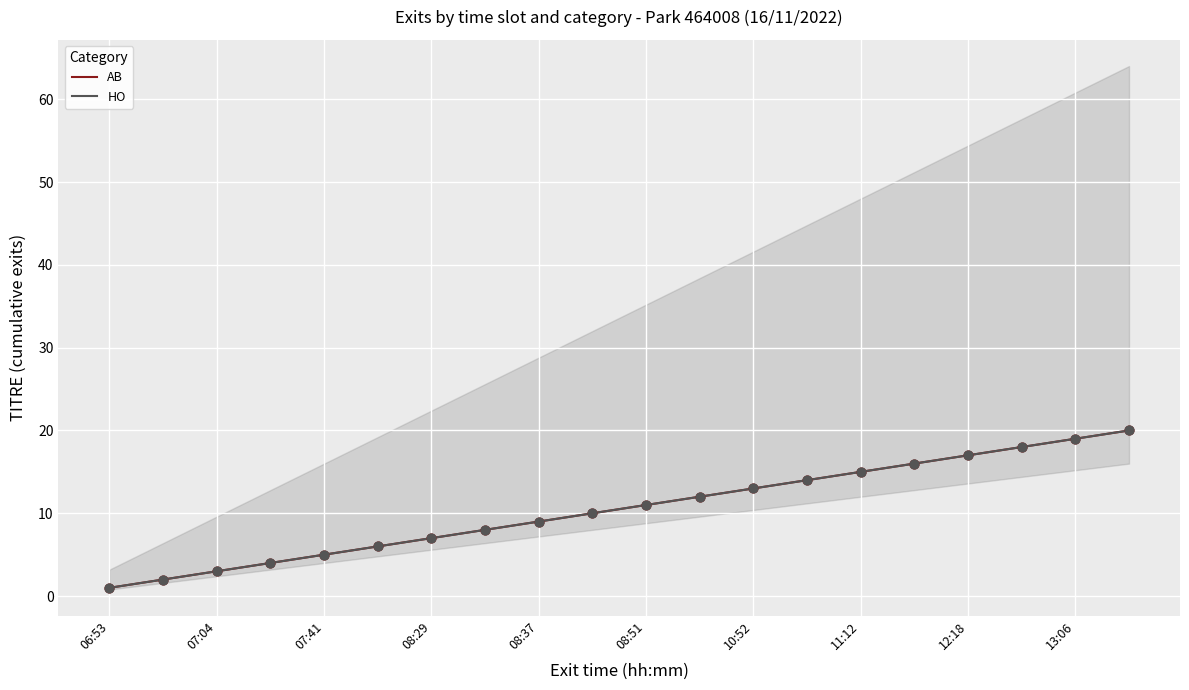

What are all the series names shown in the legend?

AB, HO